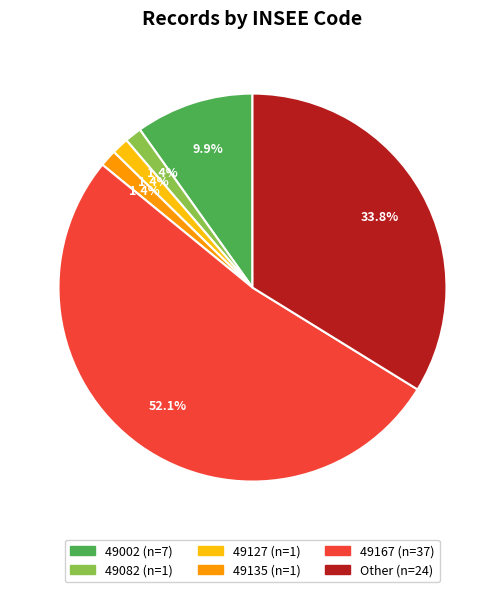

Is it true that 49135 is 1% of the pie?

True